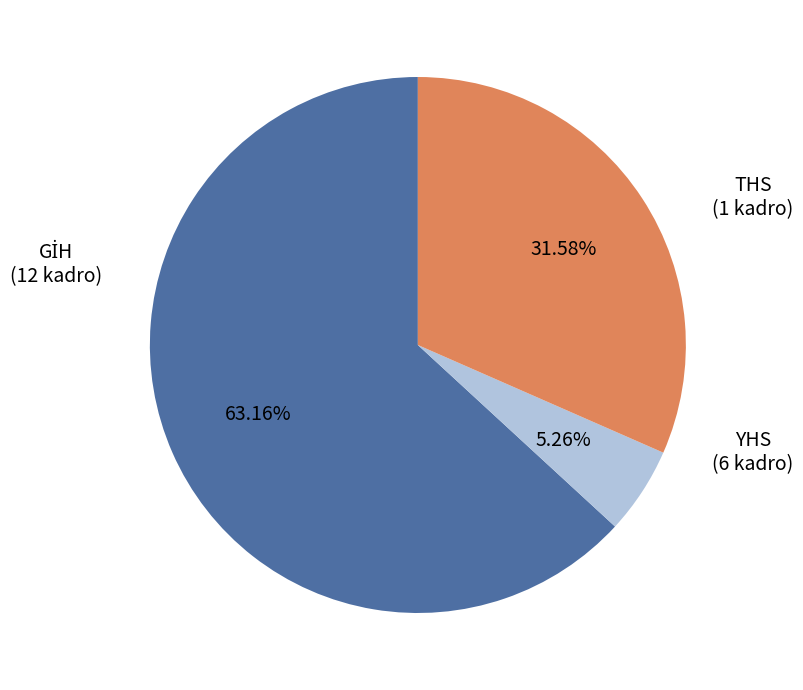

Is there a majority slice in this chart?

Yes